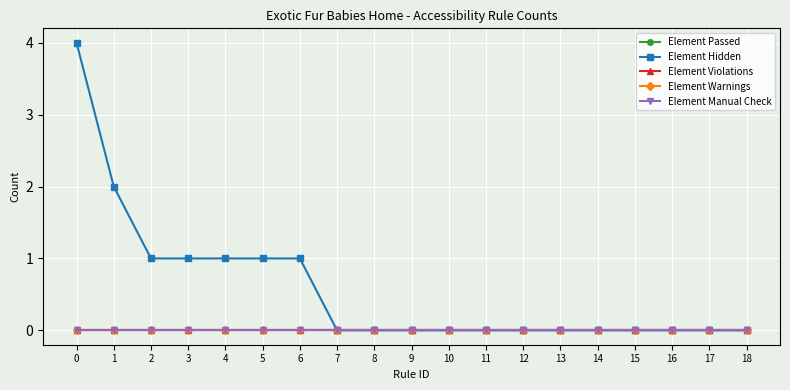

True or false: Element Violations and Element Passed cross at least once.

False